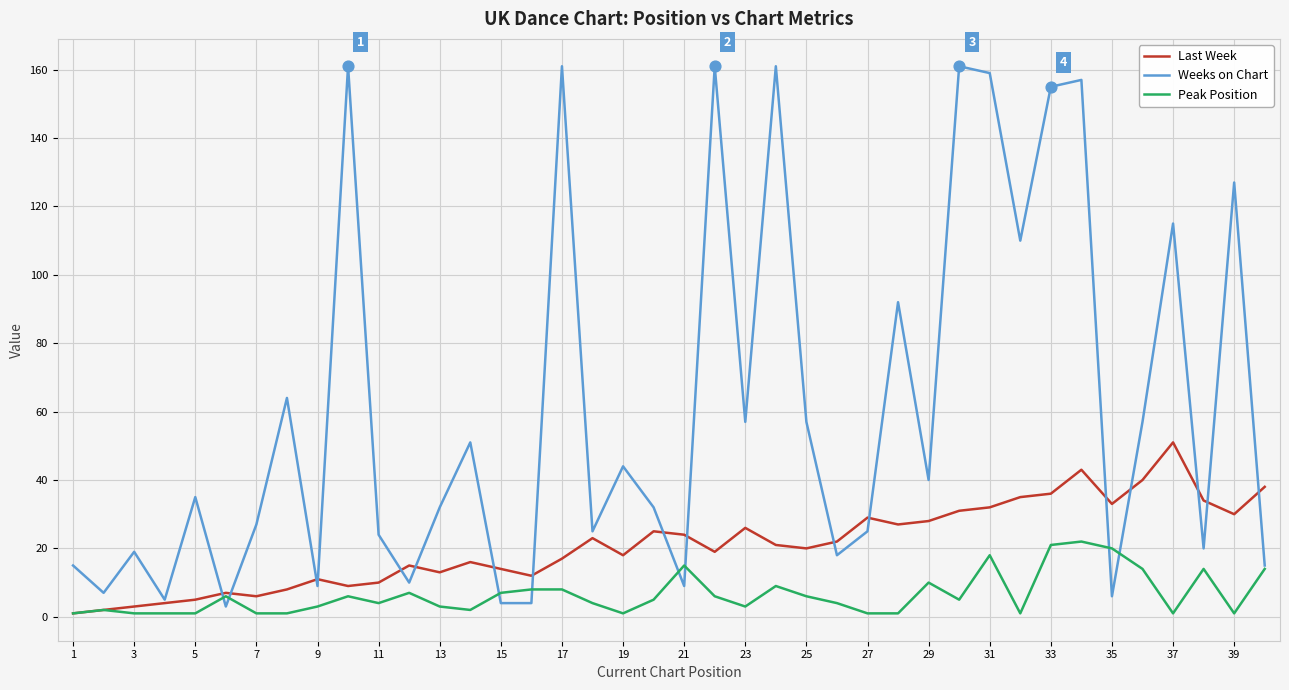

What are all the series names shown in the legend?

Last Week, Weeks on Chart, Peak Position